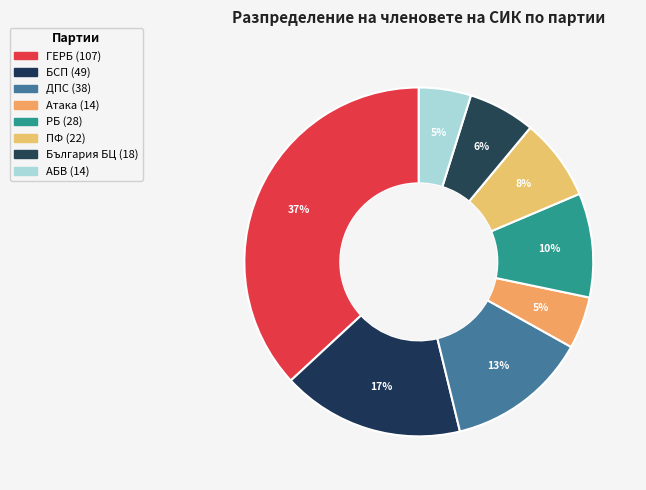

How many slices are in this pie chart?

8